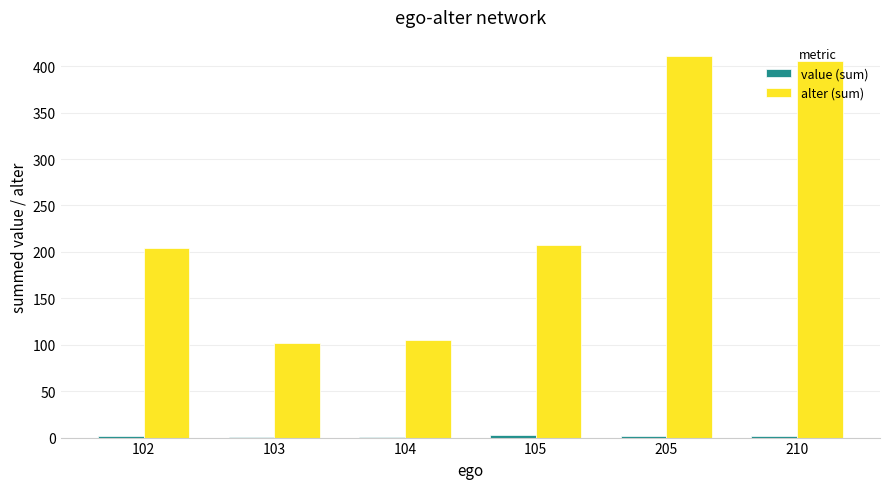

Is it true that alter (sum) equals 27 at 104?

False